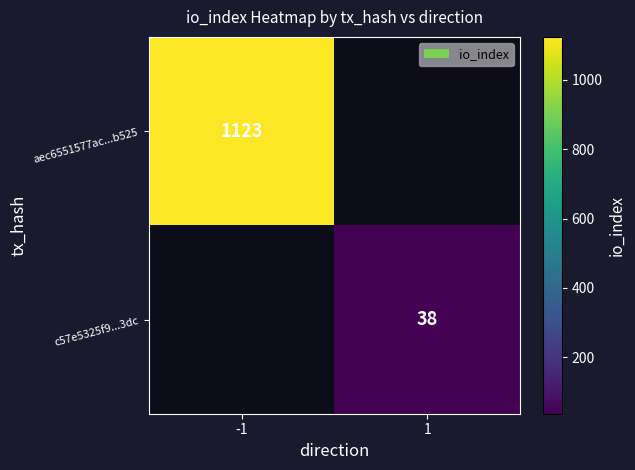

Is it true that aec6551577ac...b525 equals 1123 at -1?

True